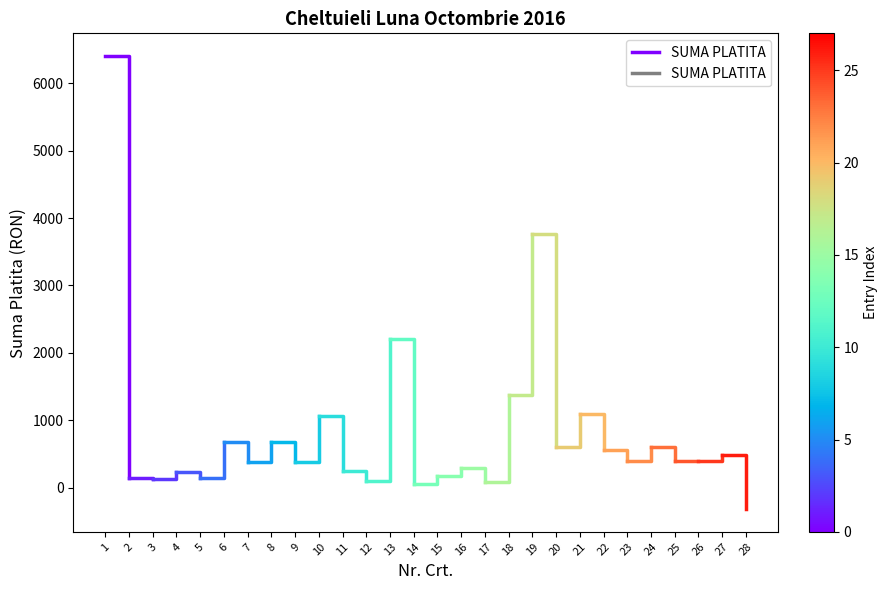

What is the change in value from 1 to 2?

-6260.4